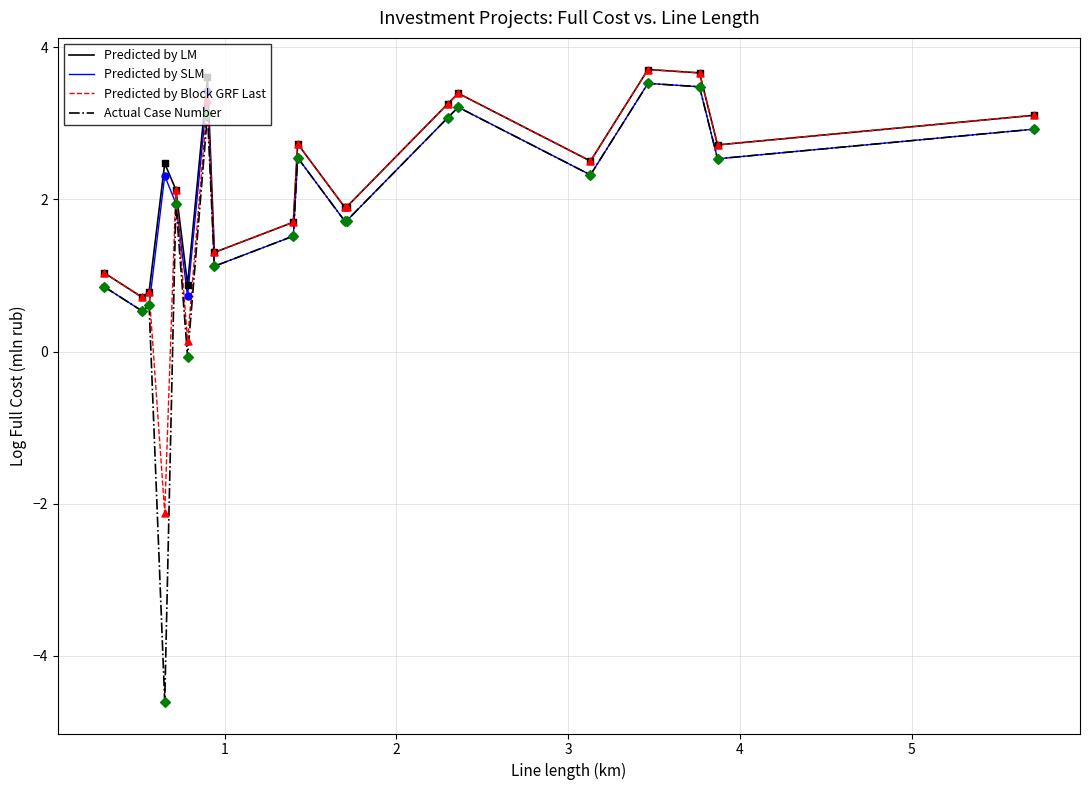

True or false: Predicted by SLM and Predicted by LM intersect in this chart.

False